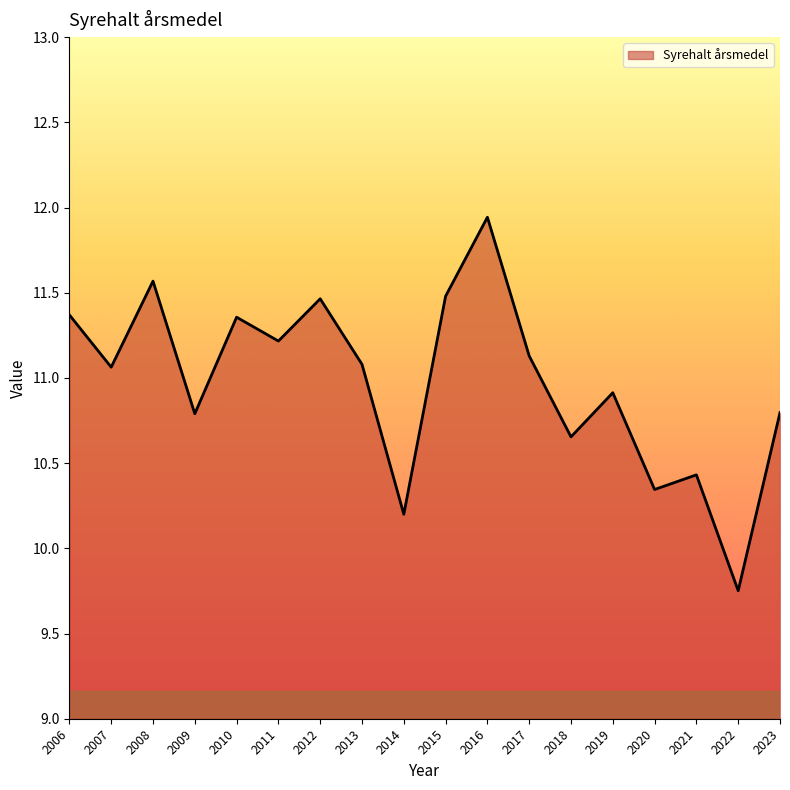

At which label does the data first exceed 11?

2006